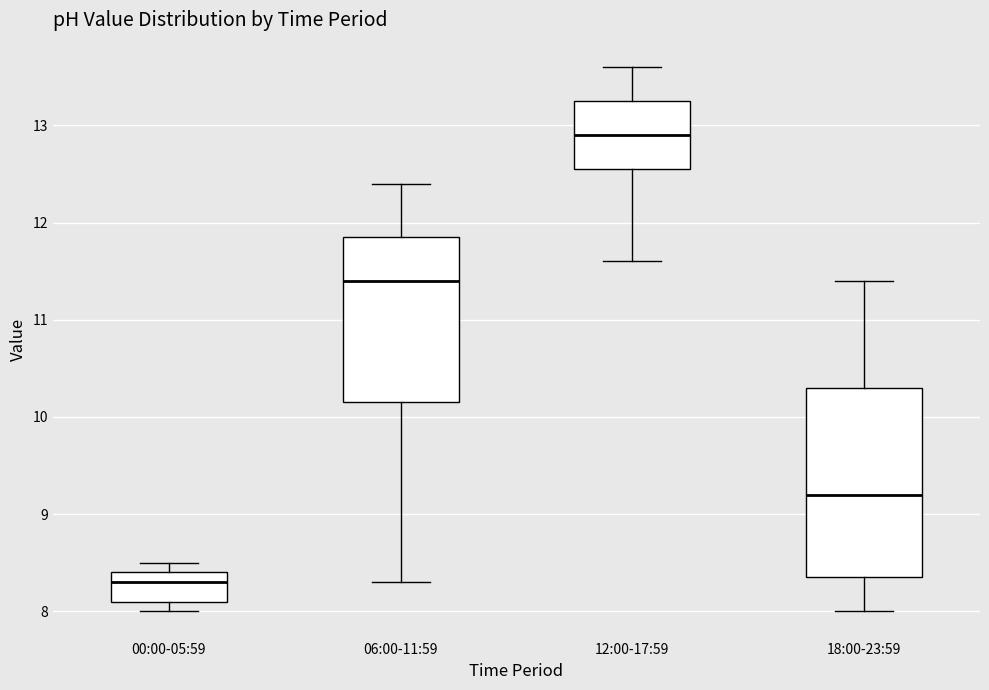

Reading left to right, transcribe this box plot: for each box, give where its median line is, the range the box spans, and where its two whiskers end, as read against the y-axis. The values are not printed on the chart, so give them approximately, as read against the axis.

00:00-05:59: median 8.3, box 8.1 to 8.4, whiskers 8.0 to 8.5
06:00-11:59: median 11.4, box 10.2 to 11.9, whiskers 8.3 to 12.4
12:00-17:59: median 12.9, box 12.6 to 13.3, whiskers 11.6 to 13.6
18:00-23:59: median 9.2, box 8.4 to 10.3, whiskers 8.0 to 11.4